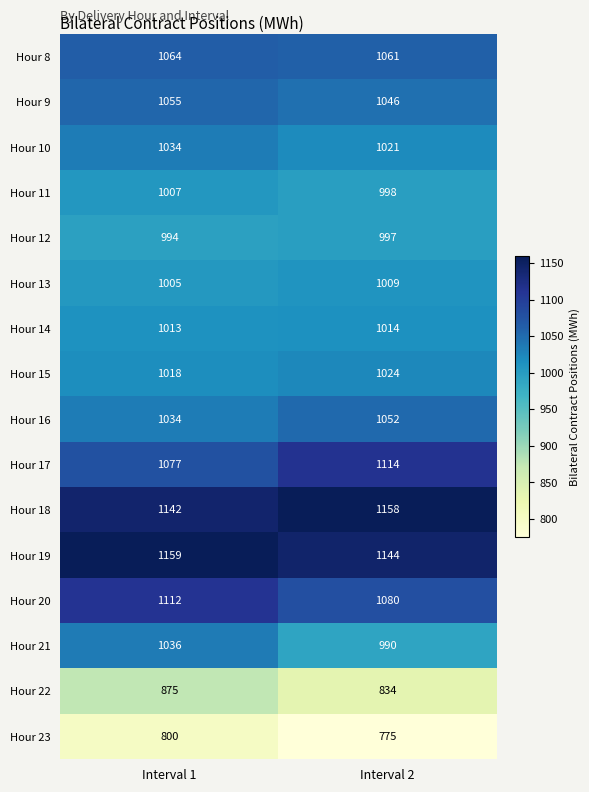

What is the minimum value for Hour 9?

1046